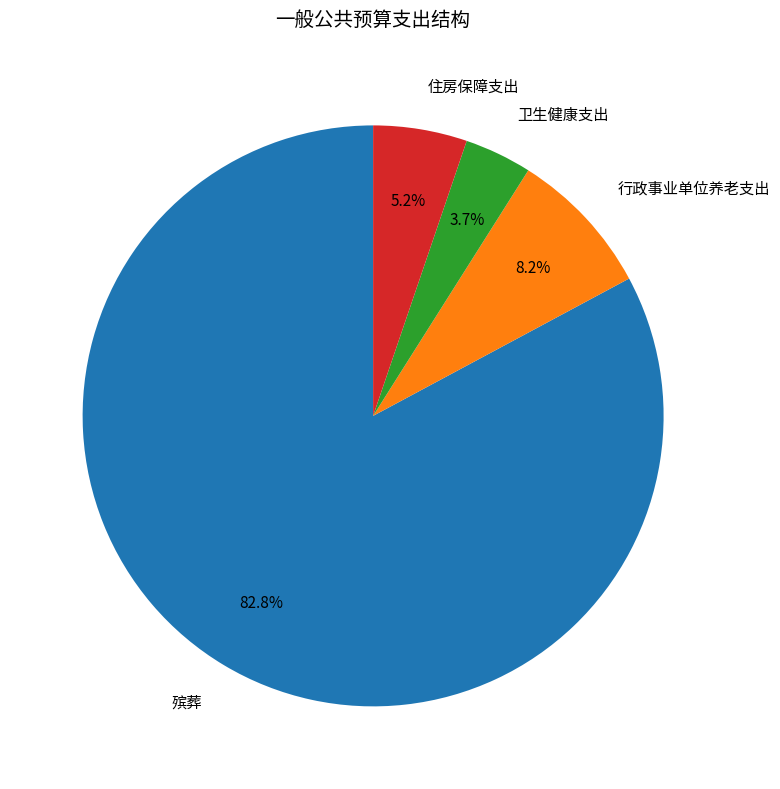

True or false: 殡葬 accounts for 83% of the total.

True